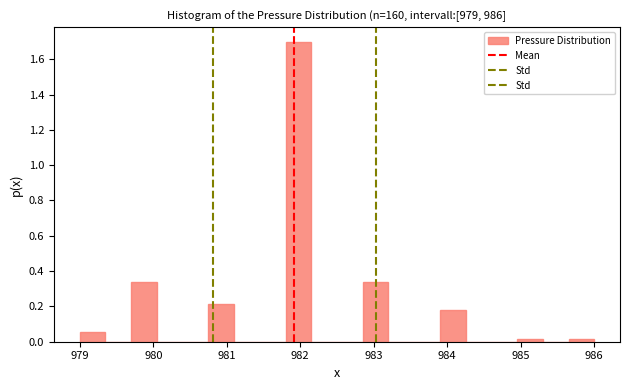

Read against the x-axis, roughly where is the centre of the tallest bar?

982.0